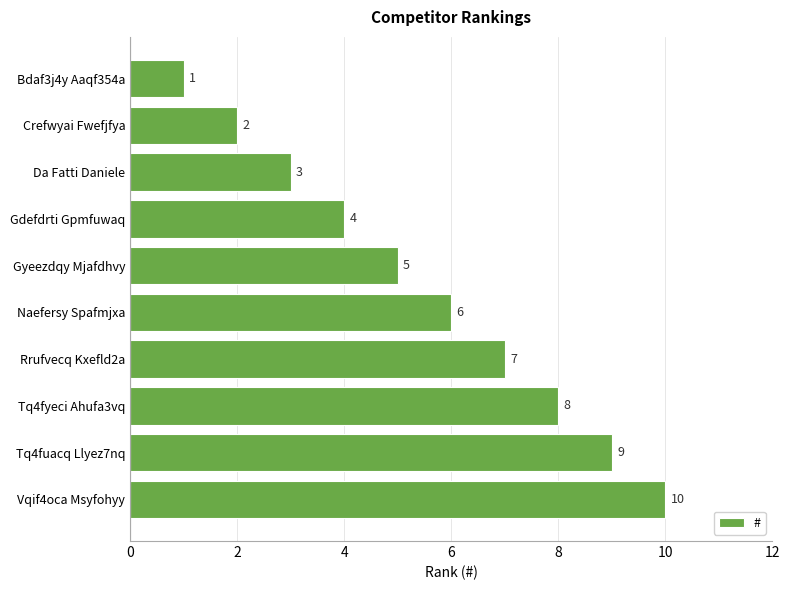

What is the sum of all values?

55